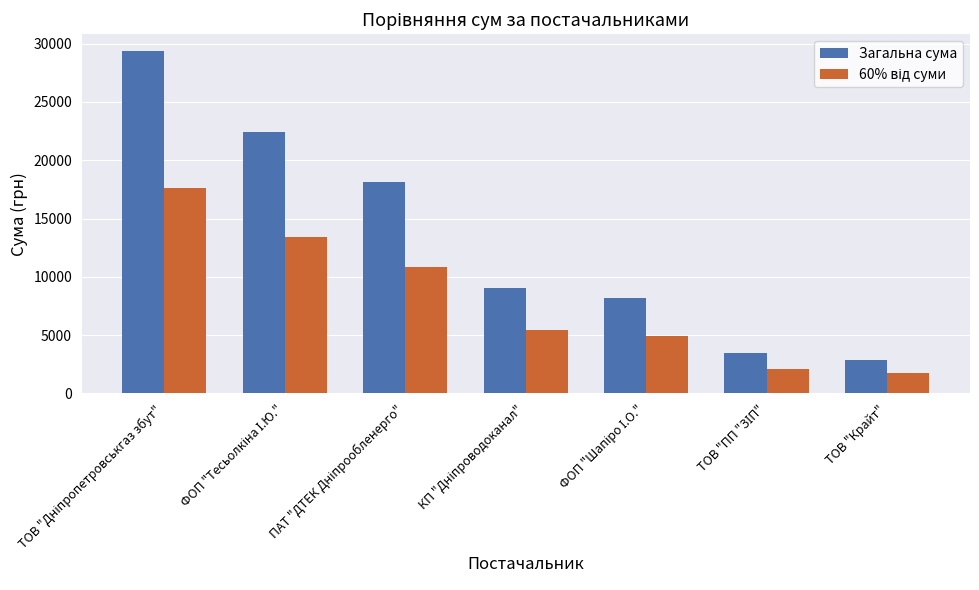

Which series has the widest spread of values?

Загальна сума